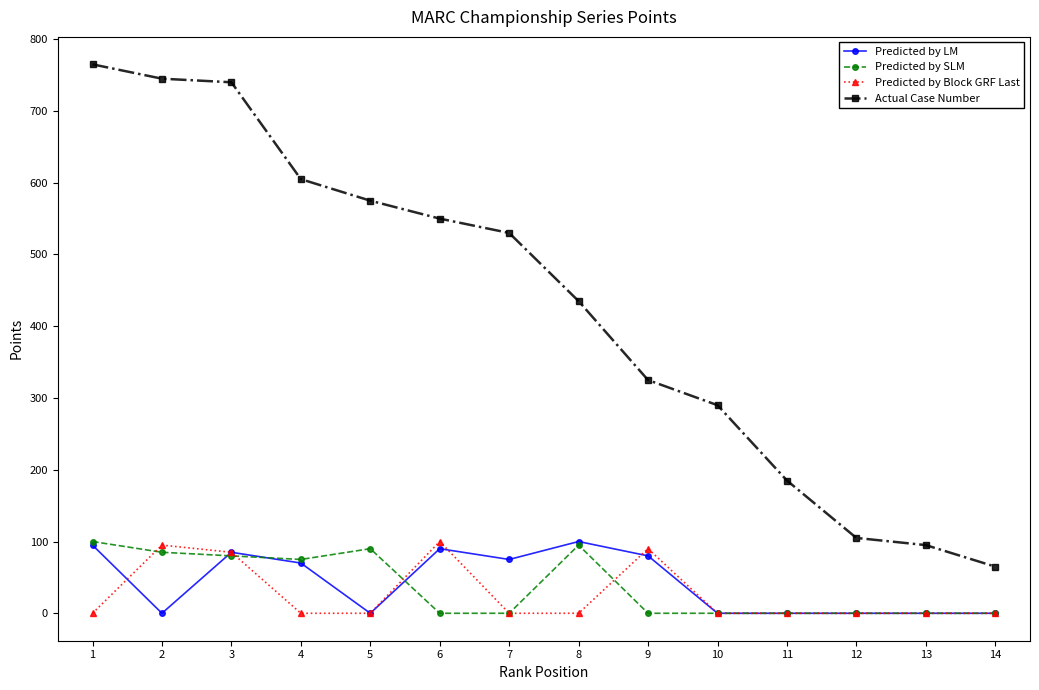

Which series has the widest spread of values?

Actual Case Number